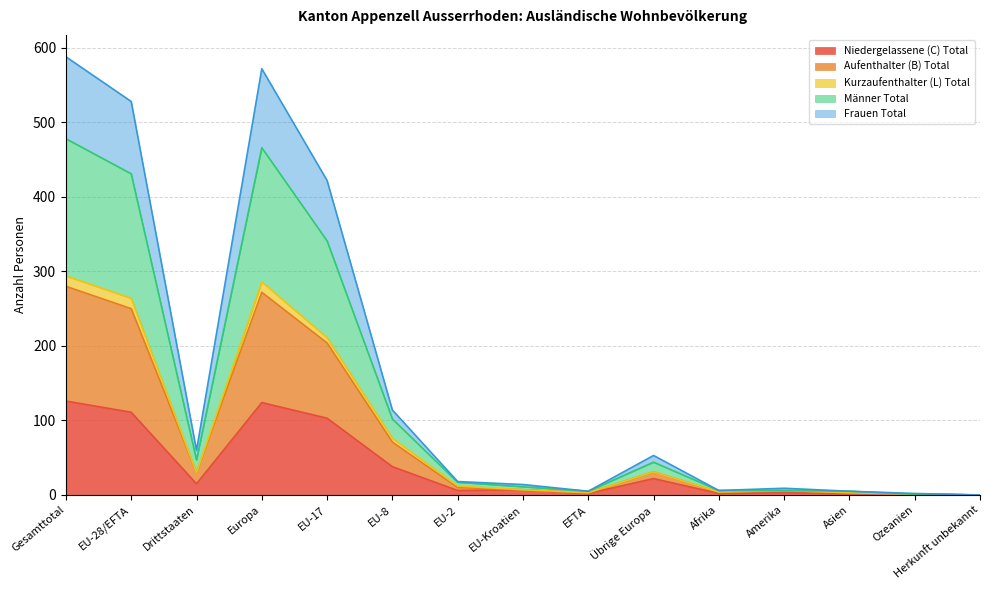

At which label does Männer Total reach its peak?

Gesamttotal